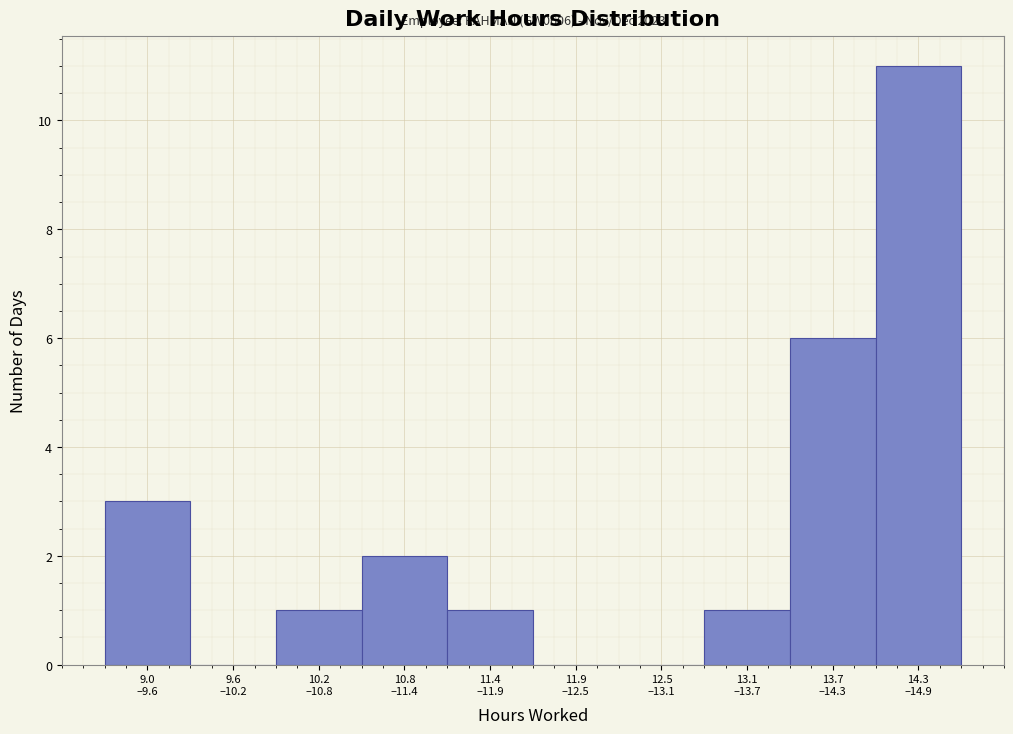

What is the greatest value displayed?

11